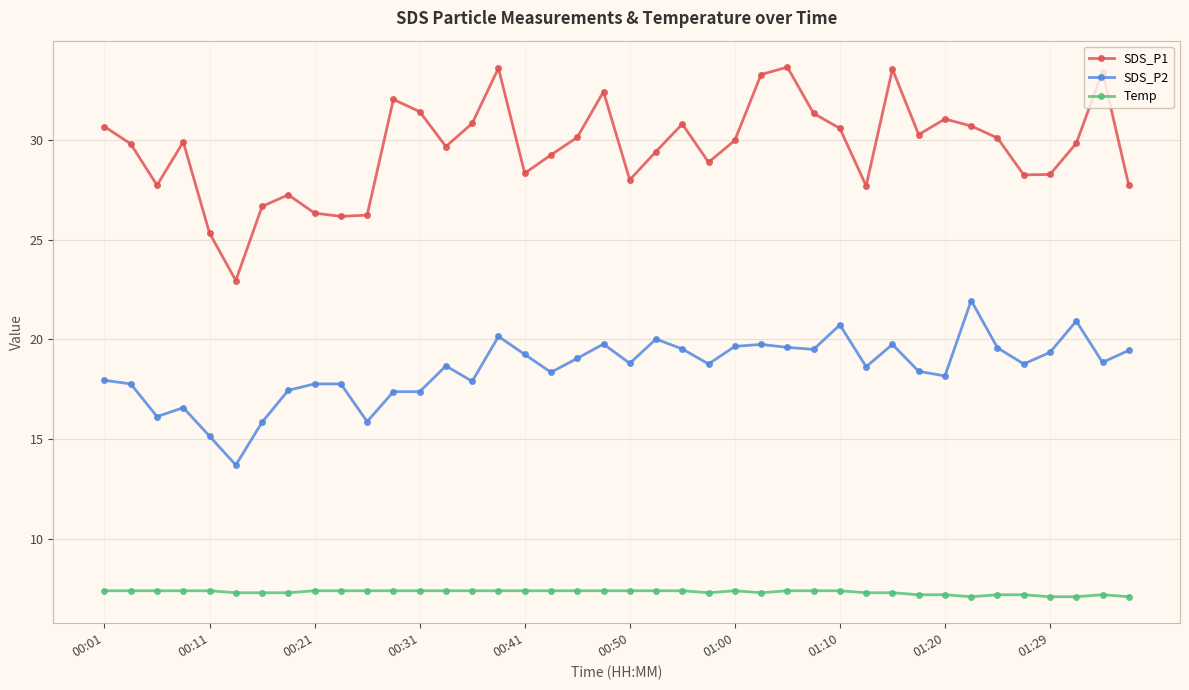

What is the value of the SDS_P1 point at the 9th from the left?

26.3